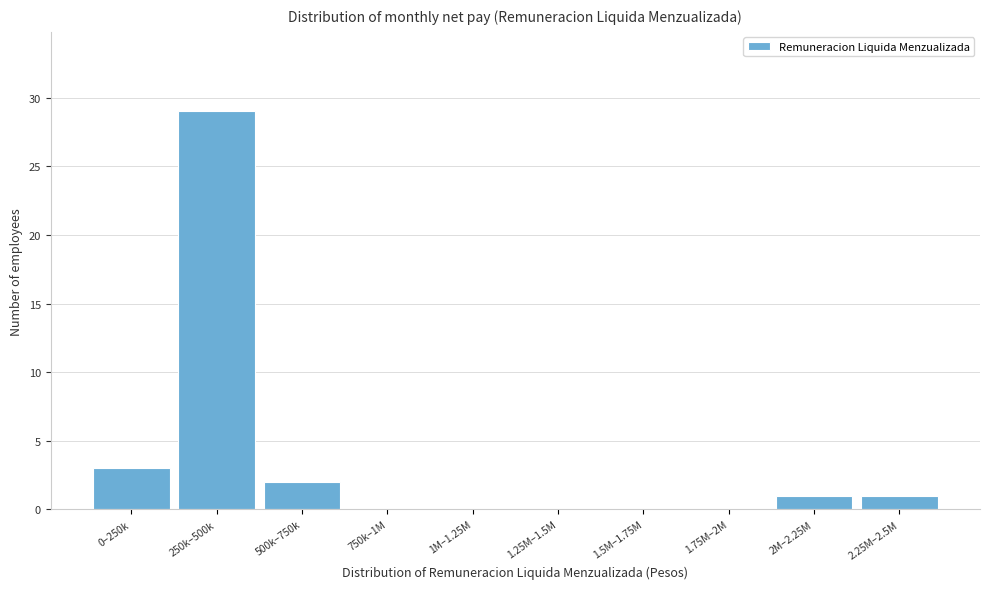

Reading right to left, what are all the values shown in this chart?

2.25M–2.5M=1	2M–2.25M=1	1.75M–2M=0	1.5M–1.75M=0	1.25M–1.5M=0	1M–1.25M=0	750k–1M=0	500k–750k=2	250k–500k=29	0–250k=3